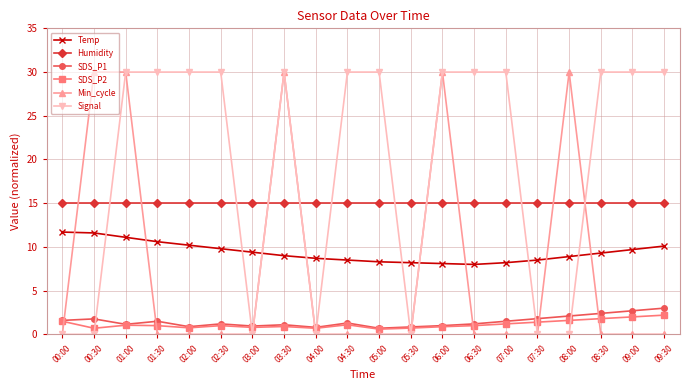

True or false: Signal has more than 0 interior local peaks.

True